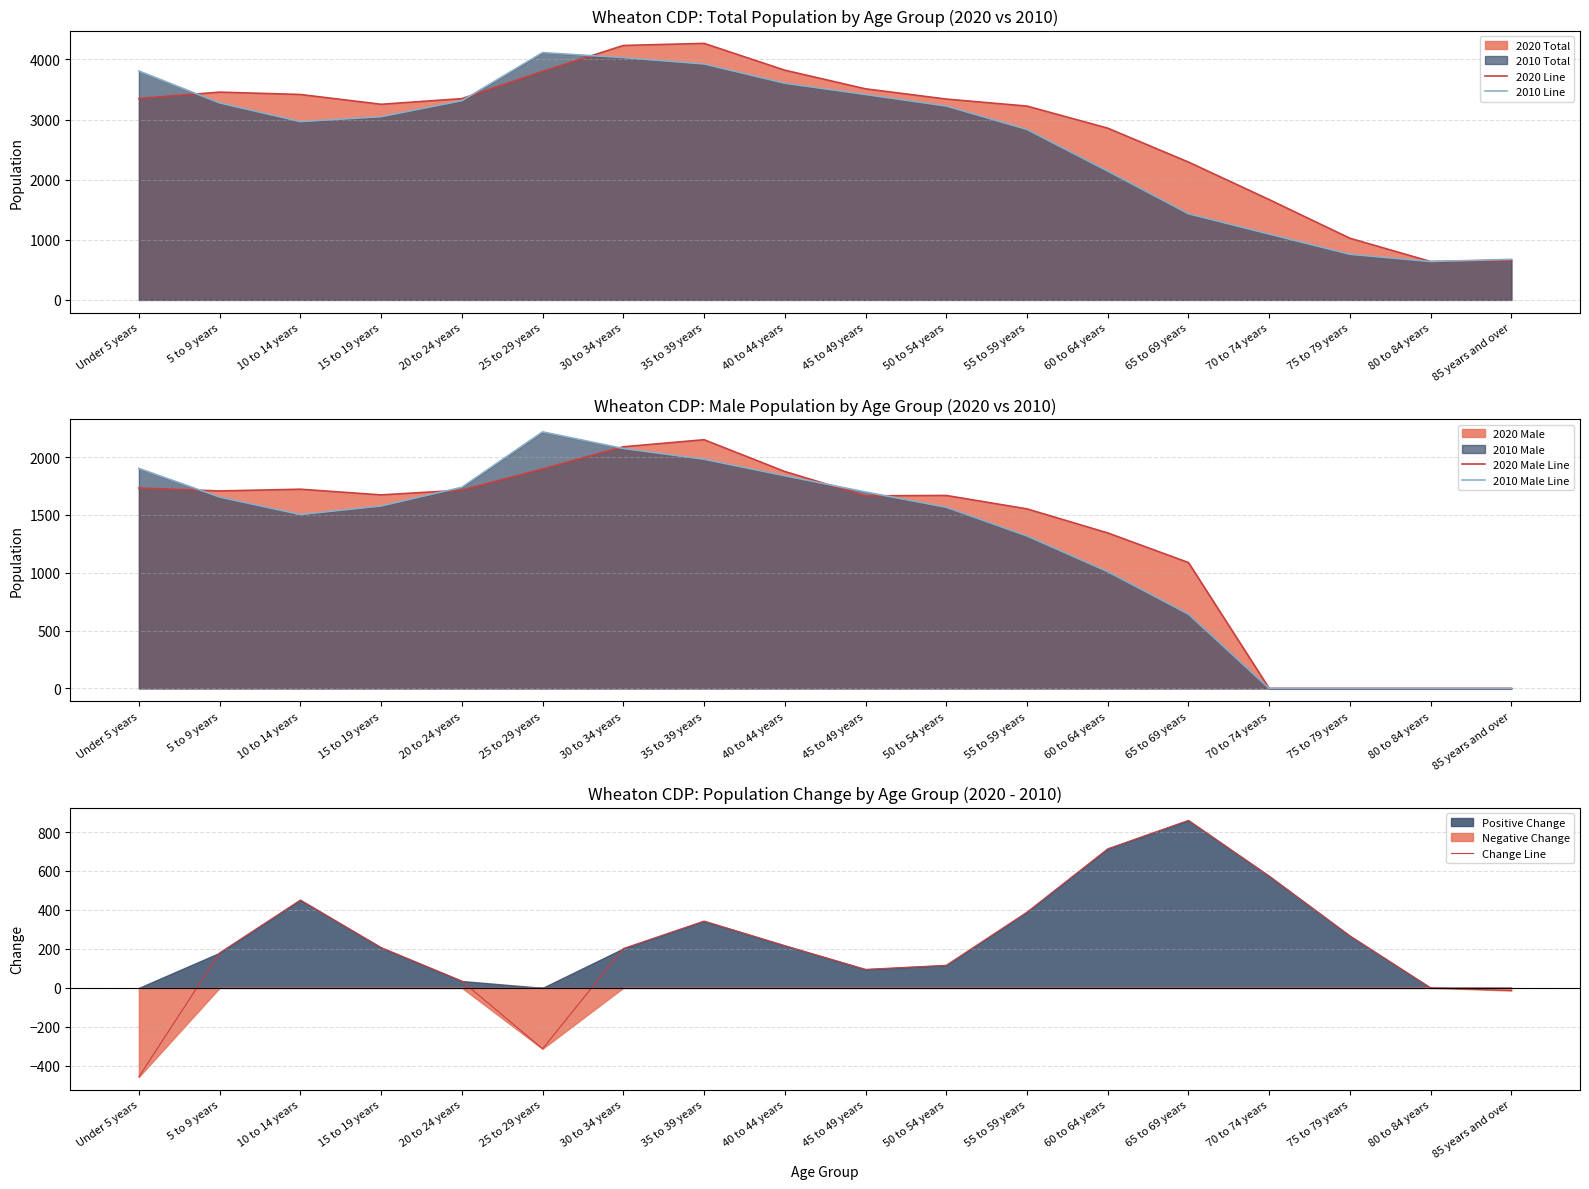

Which category has the lowest value across all series?

Under 5 years